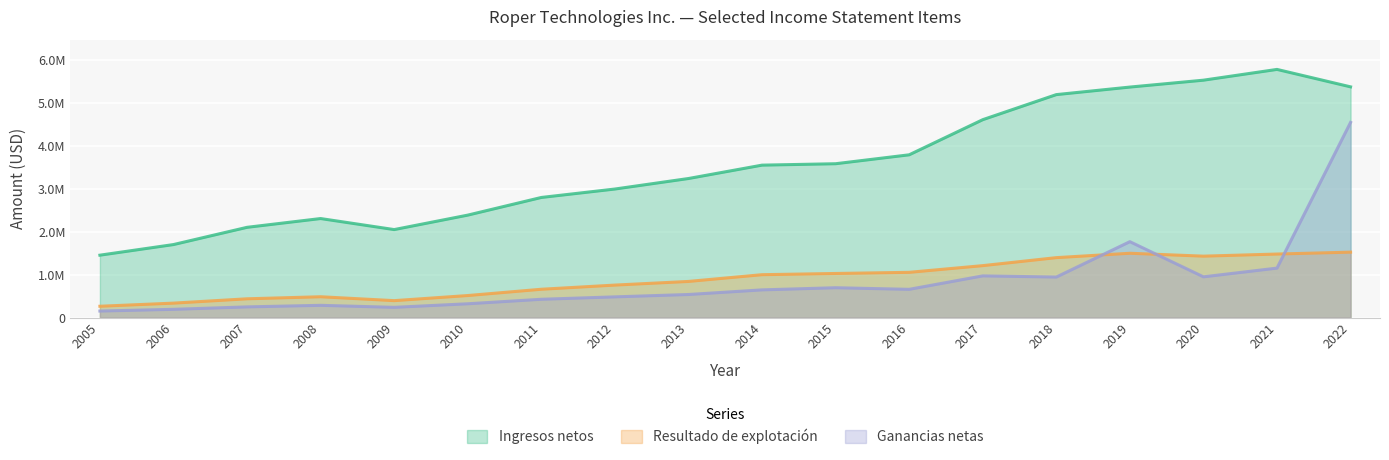

Reading left to right, list all the values displayed in this chart.

Ingresos netos: 1453731	1700734	2102049	2306371	2049668	2386112	2797089	2993489	3238128	3549494	3582395	3789925	4607471	5191200	5366800	5527100	5777800	5371800
Resultado de explotación: 264899	337653	438354	486161	395396	514294	660539	757587	842361	999473	1027918	1054563	1210244	1396400	1498400	1431100	1480200	1524500
Ganancias netas: 153175	193324	250033	286515	239481	322580	427247	483360	538293	646033	696067	658645	971772	944400	1767900	949700	1152600	4544700